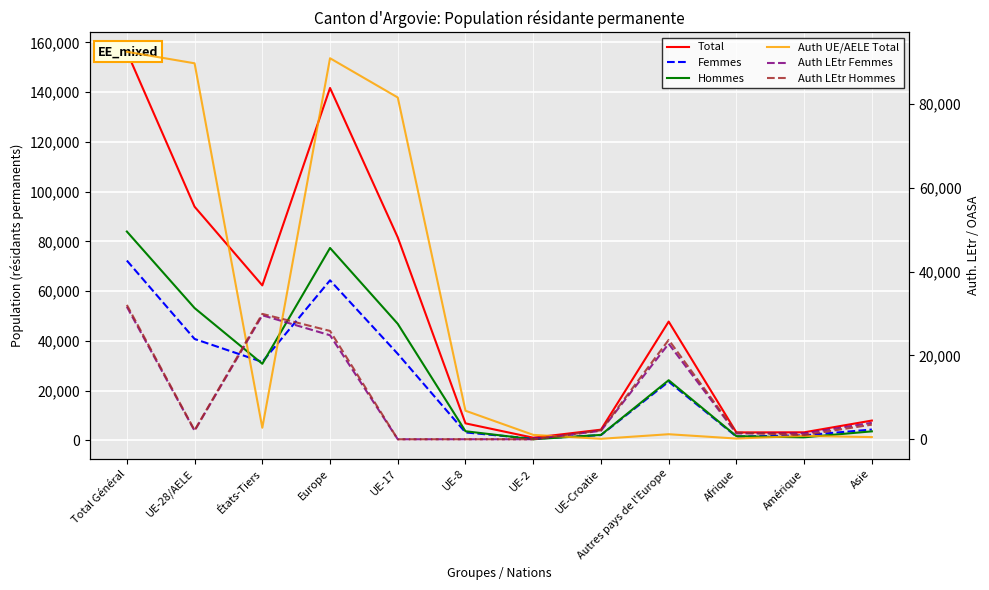

What is the difference between the maximum and second lowest values in the Total series?

153038